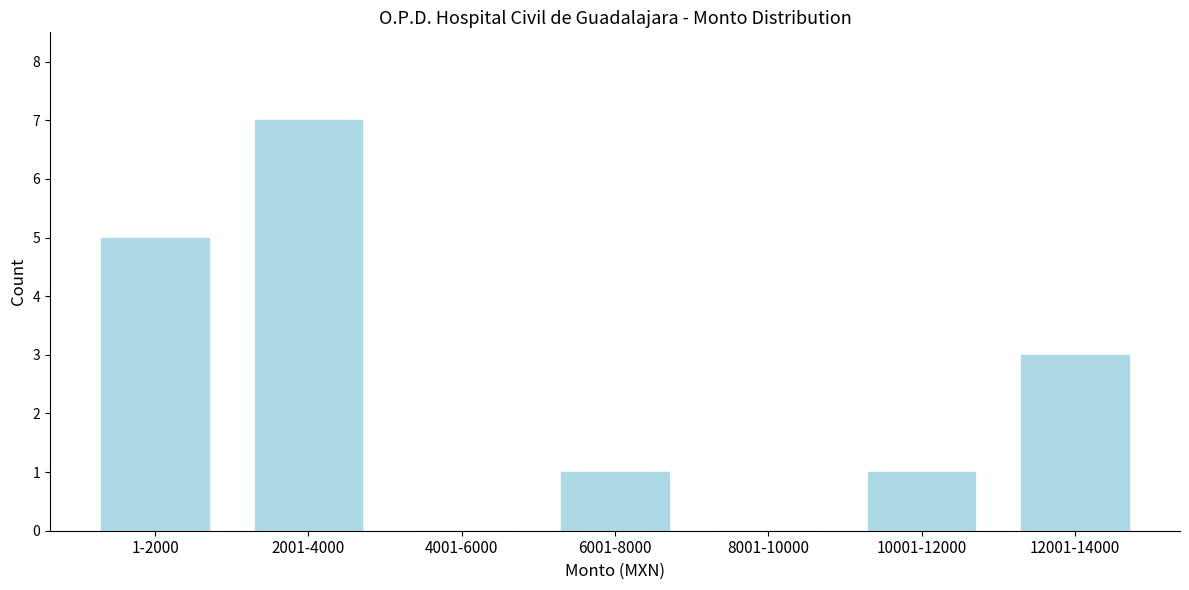

Reading left to right, extract all data points from this chart.

1-2000=5	2001-4000=7	4001-6000=0	6001-8000=1	8001-10000=0	10001-12000=1	12001-14000=3